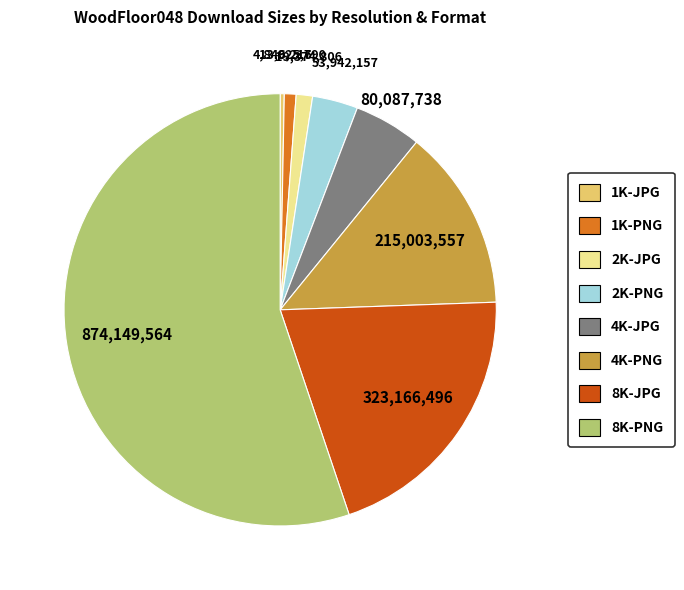

Which category has the smallest portion of the pie?

1K-JPG